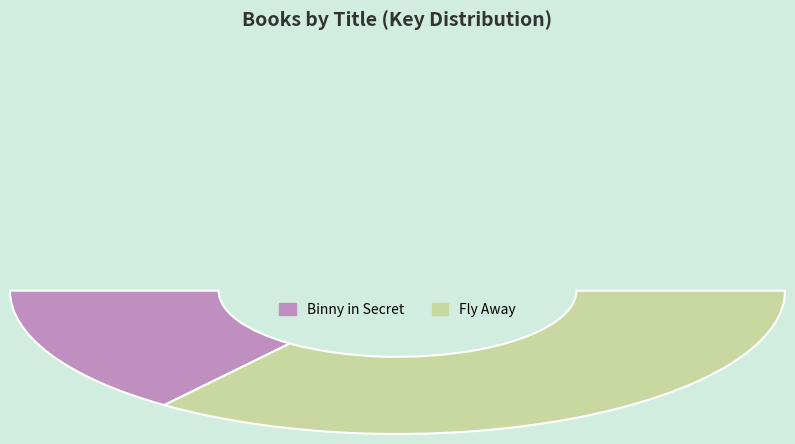

To the nearest percent, what is the difference between the Binny in Secret and Fly Away slice percentages?

41%